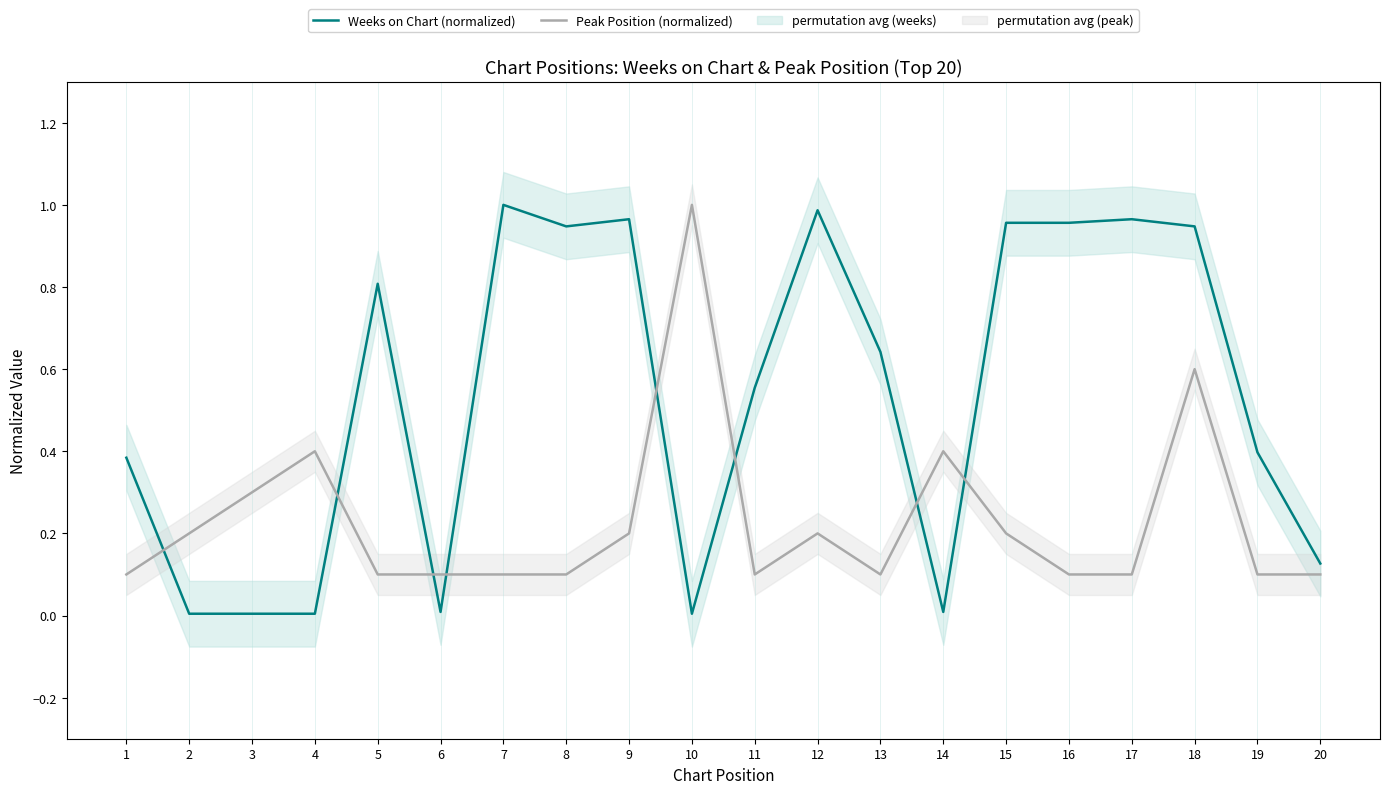

What is the minimum value for Peak Position (normalized)?

0.1